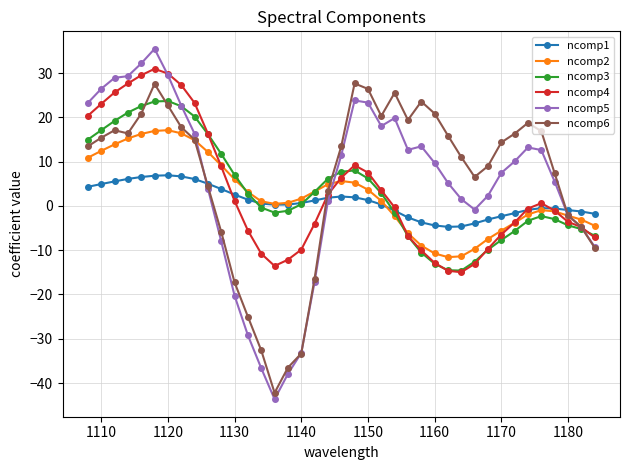

Which series has the widest spread of values?

ncomp5